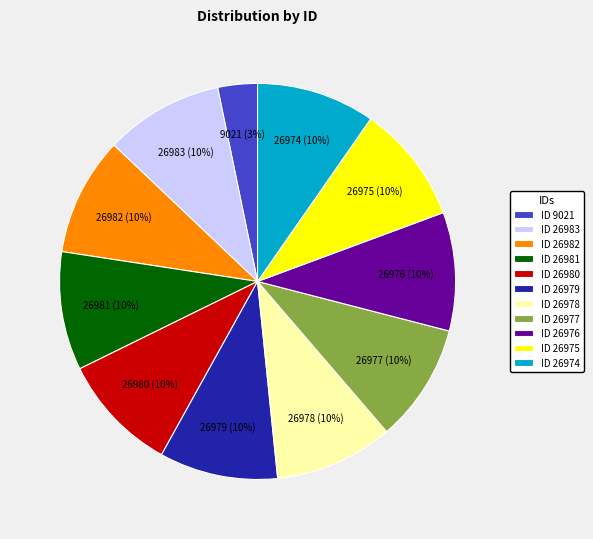

Does any single category account for the majority?

No